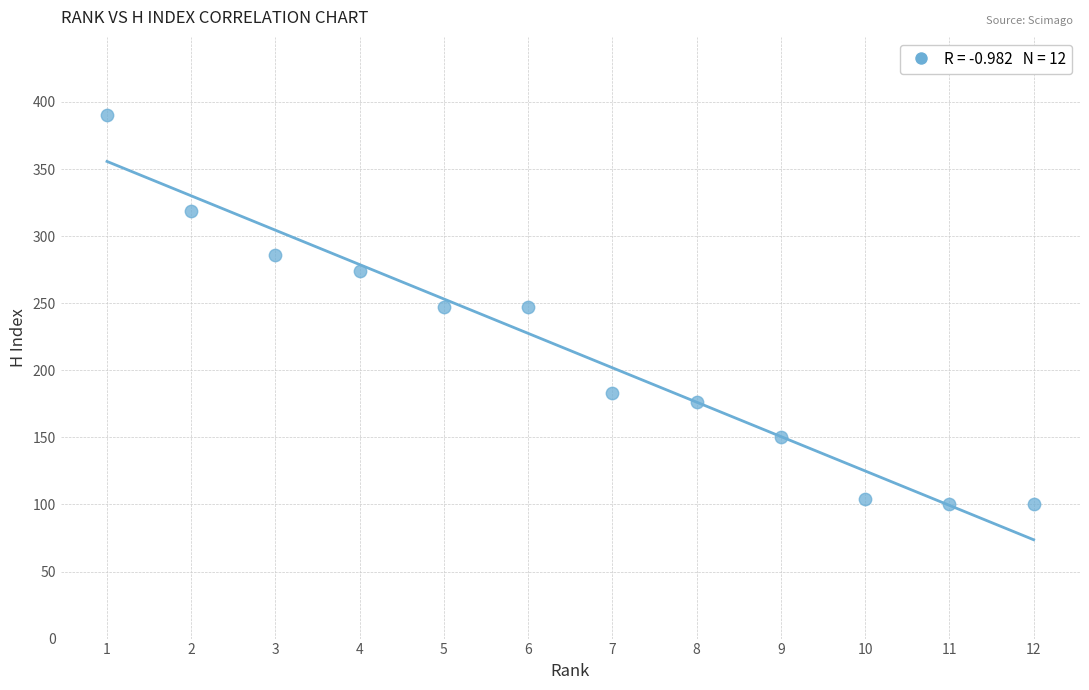

What is the average Y value?

215